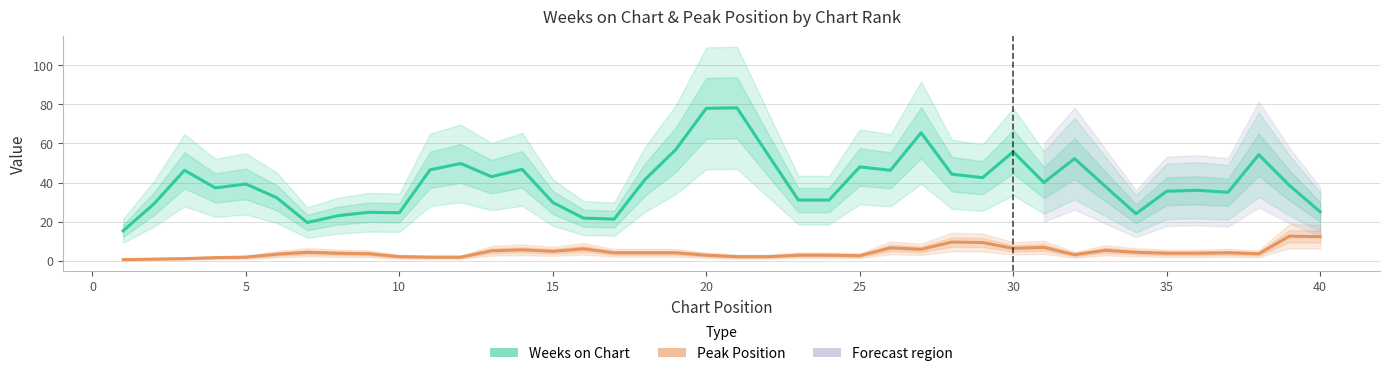

Count the number of data series in this chart.

2